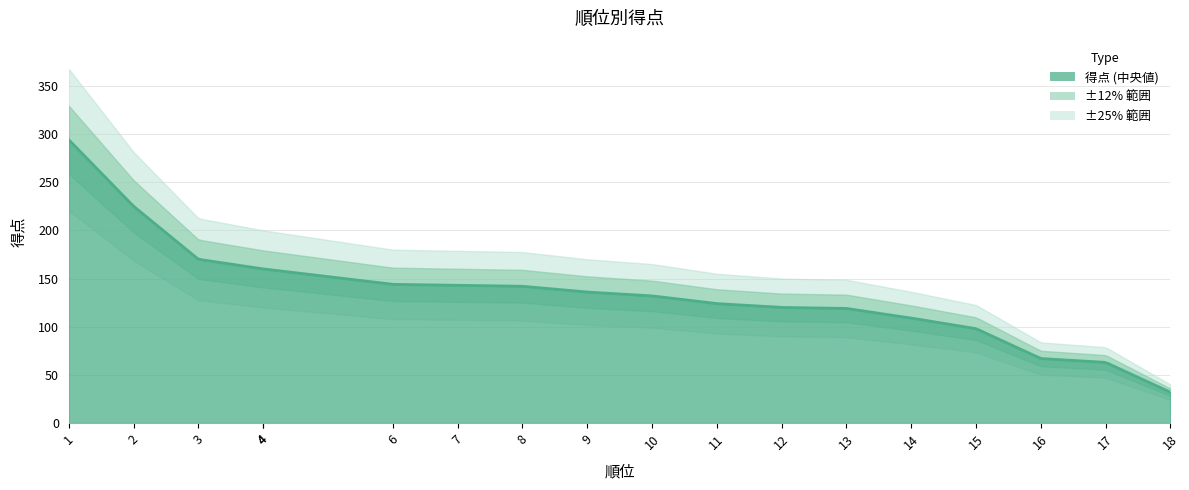

What is the ratio of the value at 17 to the value at 12?

0.5